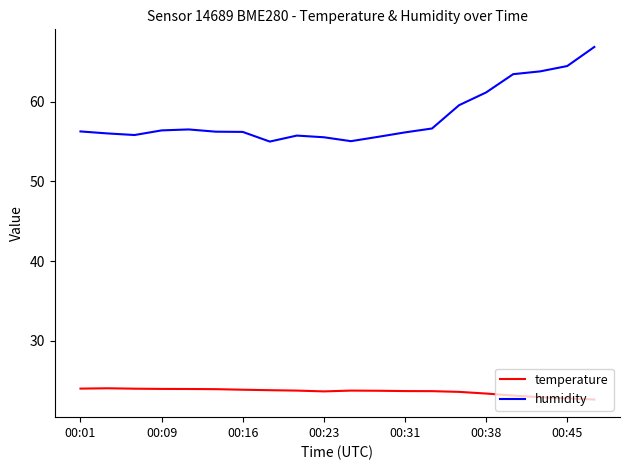

What is the maximum value shown in the chart?

66.8